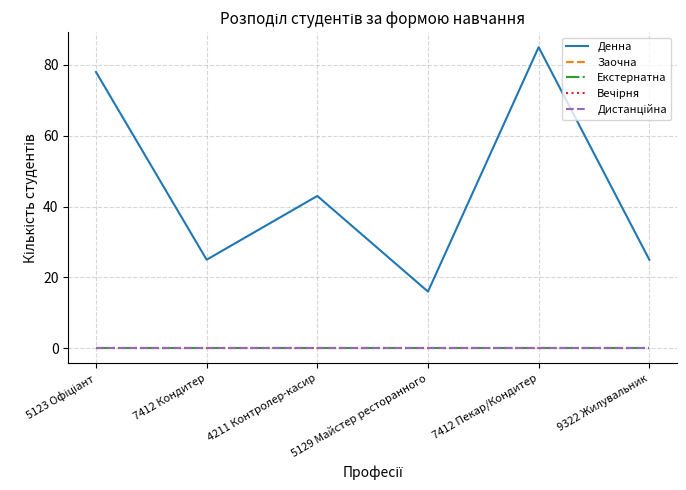

True or false: Денна and Вечірня cross at least once.

False